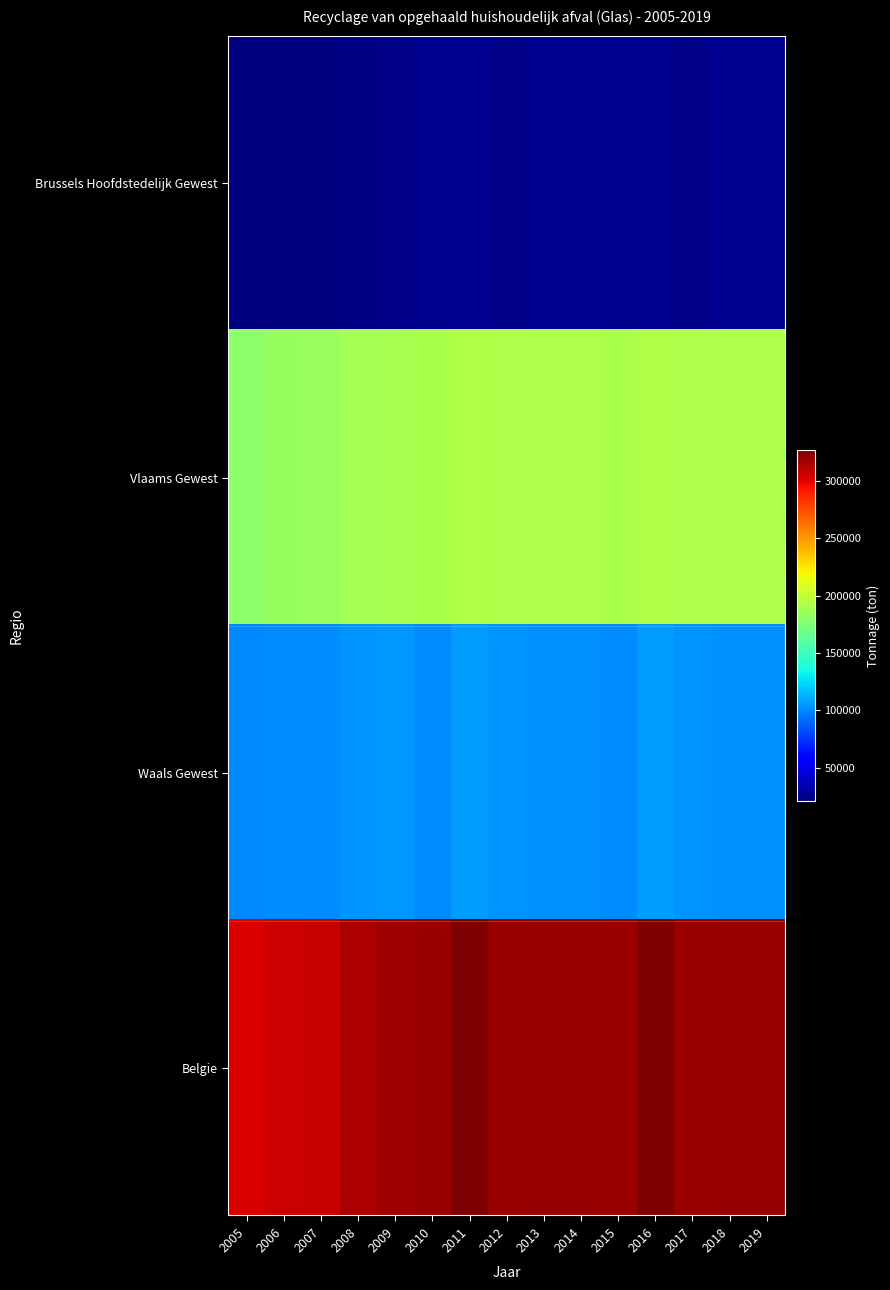

Reading right to left, list all the values displayed in this chart.

Brussels Hoofdstedelijk Gewest: 2019=25768	2018=26305	2017=23200	2016=26533	2015=26174	2014=25768	2013=26305	2012=23200	2011=26533	2010=26174	2009=23725	2008=22165	2007=21212	2006=21095	2005=20678
Vlaams Gewest: 2019=191872	2018=191872	2017=191988	2016=194055	2015=191549	2014=191872	2013=191872	2012=191988	2011=194055	2010=191549	2009=190038	2008=189045	2007=185309	2006=183688	2005=180986
Waals Gewest: 2019=102791	2018=102791	2017=103508	2016=106434	2015=102045	2014=102791	2013=102791	2012=103508	2011=106434	2010=102045	2009=104479	2008=103373	2007=101087	2006=100942	2005=100508
Belgie: 2019=320968	2018=320968	2017=318696	2016=327022	2015=319768	2014=320968	2013=320968	2012=318696	2011=327022	2010=319768	2009=318242	2008=314583	2007=307608	2006=305725	2005=302172